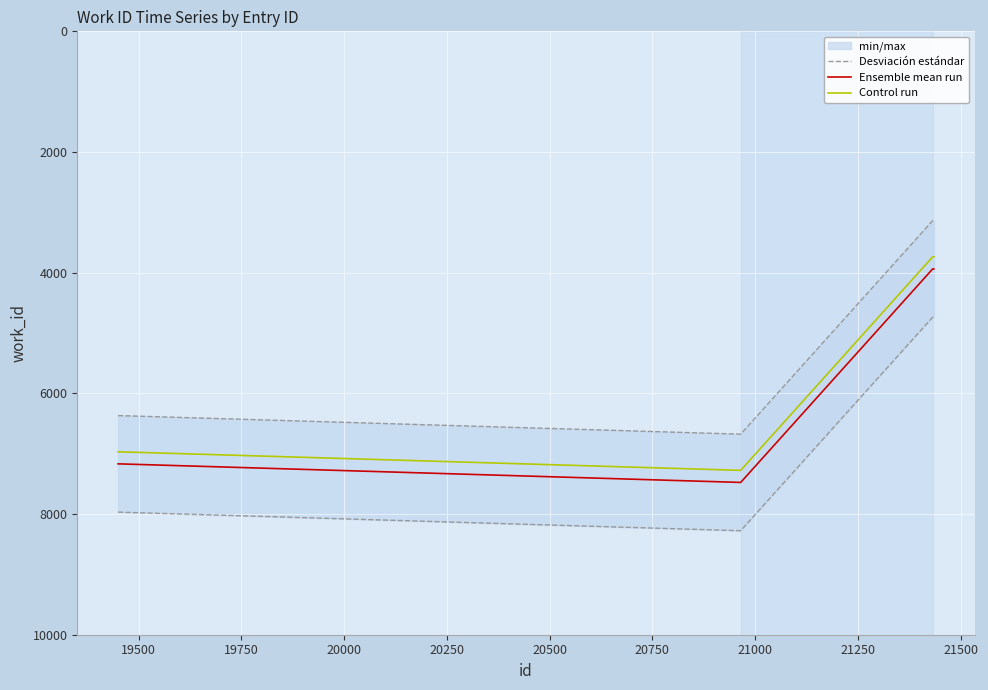

What is the difference between the second highest and minimum values in the Control run series?

3230